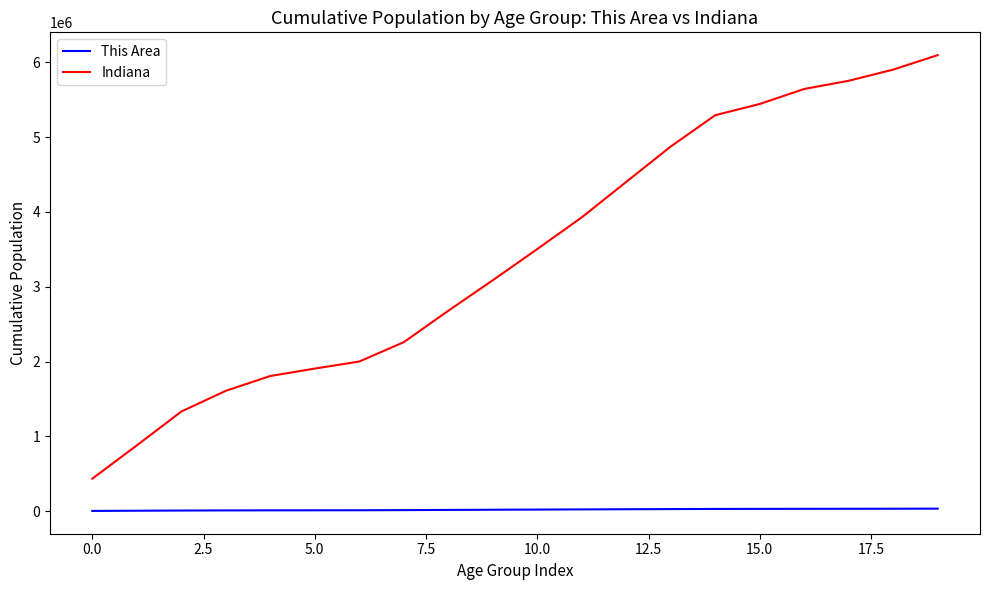

How many lines are shown in the chart?

2